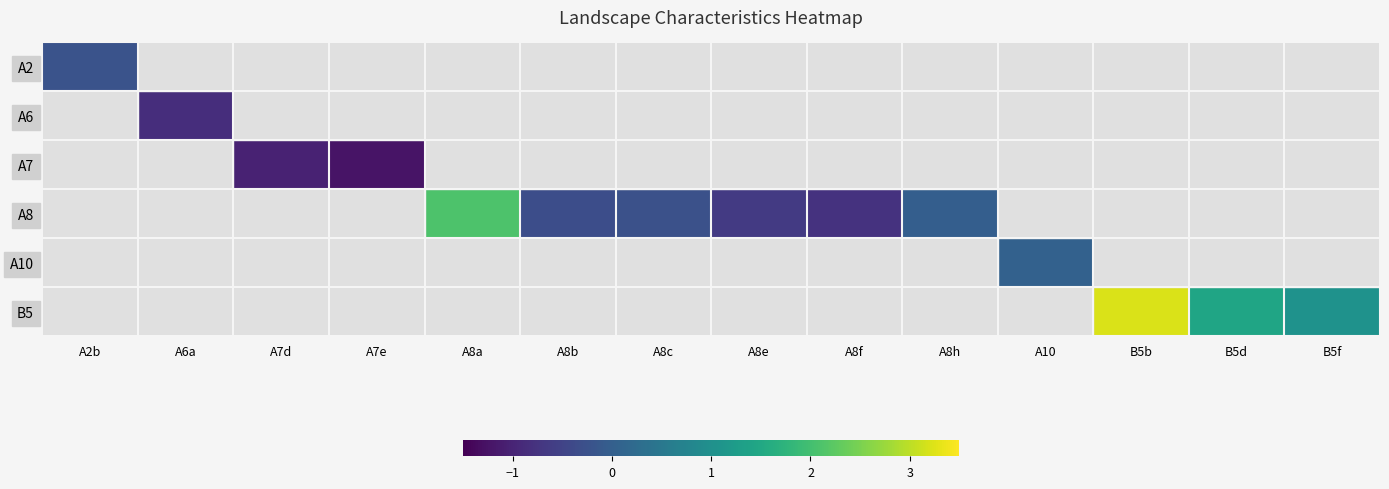

How many positive values does the A10 series have?

1